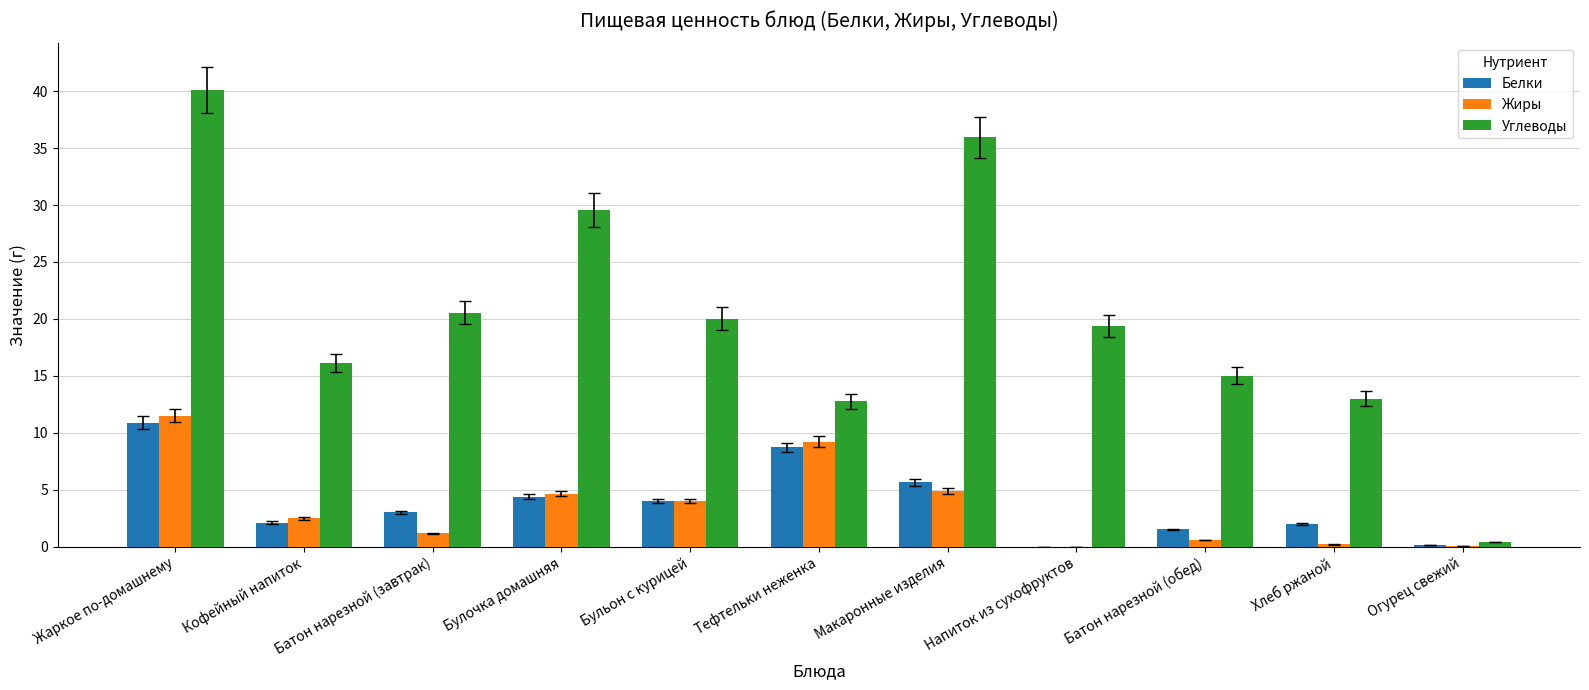

The value of Белки at Бульон с курицей is 6.3. True or false?

False